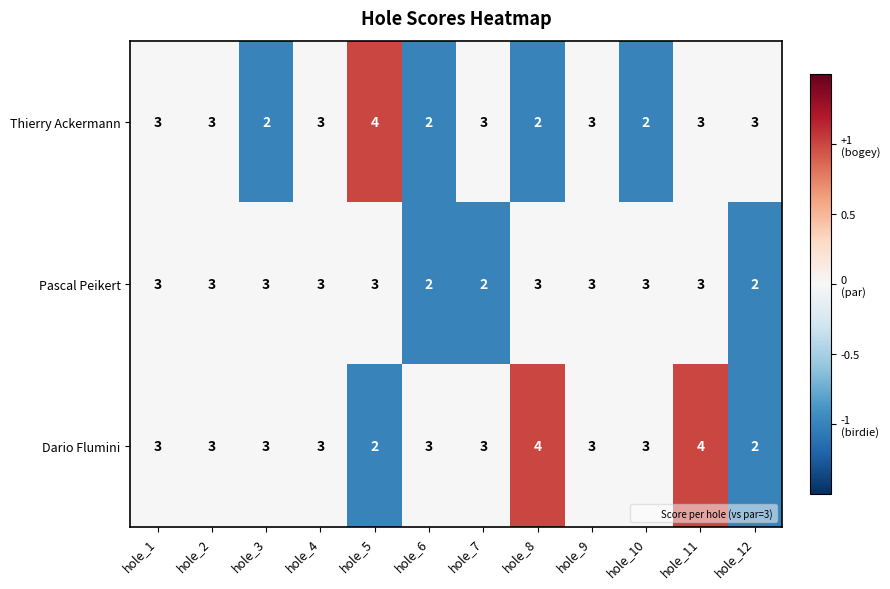

At how many categories does at least one series exceed 2?

12